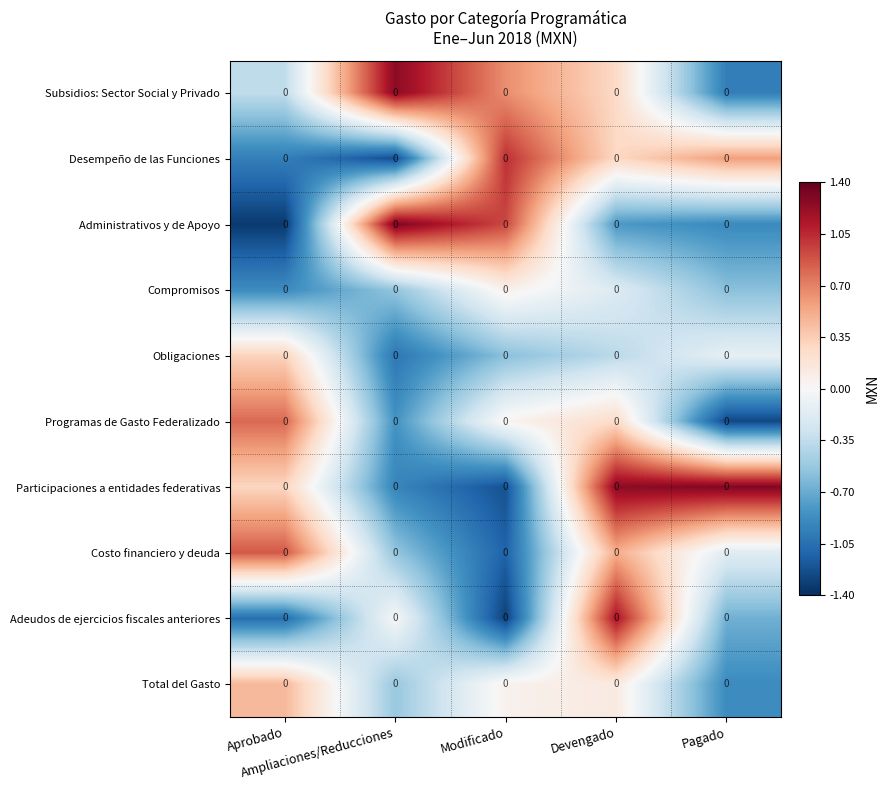

Between Aprobado and Ampliaciones/Reducciones, which is larger?

Ampliaciones/Reducciones